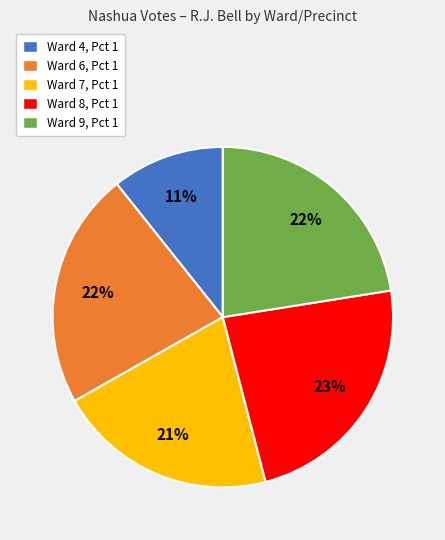

Is the sum of Ward 8, Pct 1 and Ward 7, Pct 1 greater than half?

No